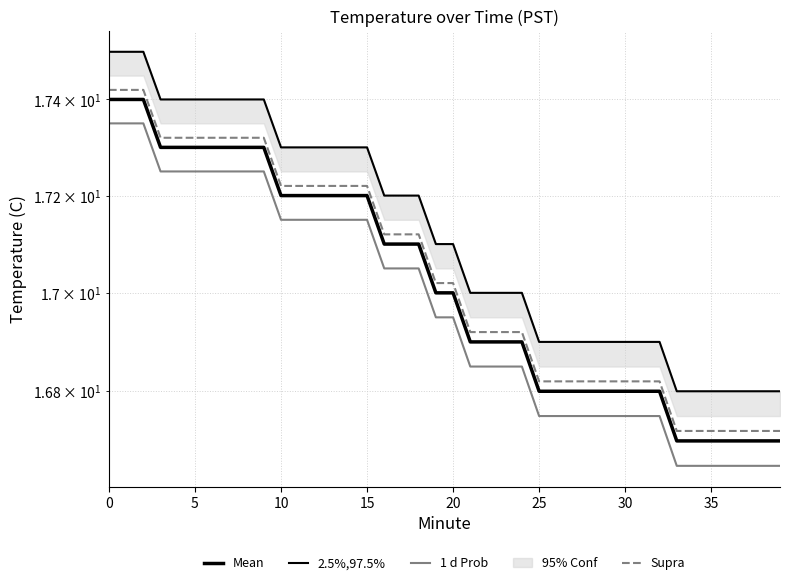

True or false: Mean and 1 d Prob intersect in this chart.

False